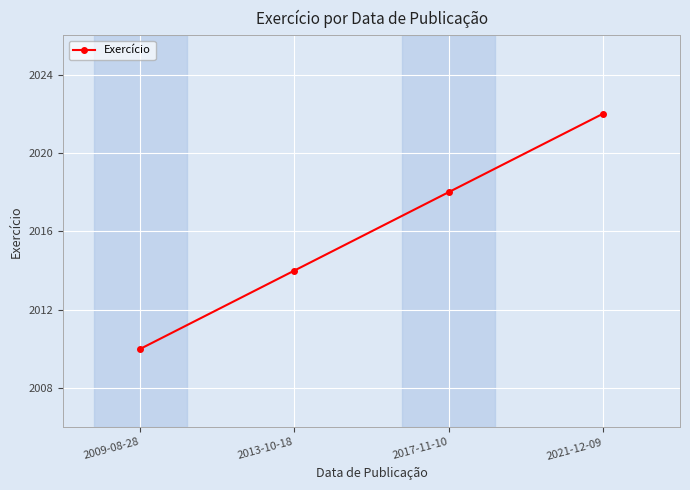

Does the chart have visible grid lines?

Yes